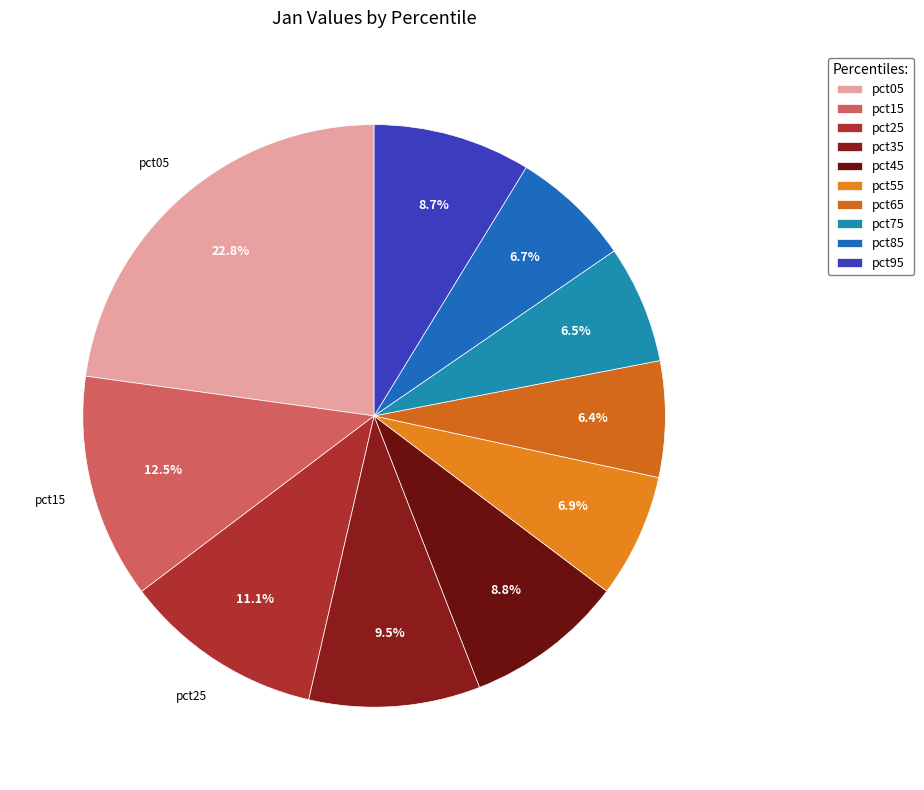

How many segments does this pie chart have?

10